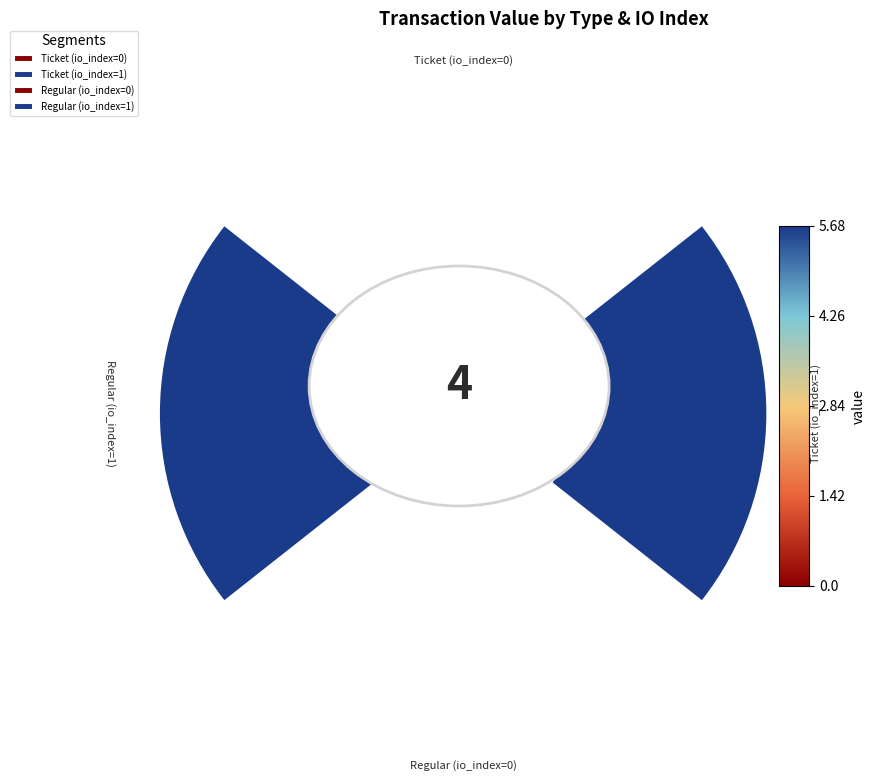

Is it true that Ticket (io_index=1) is 39% of the pie?

False